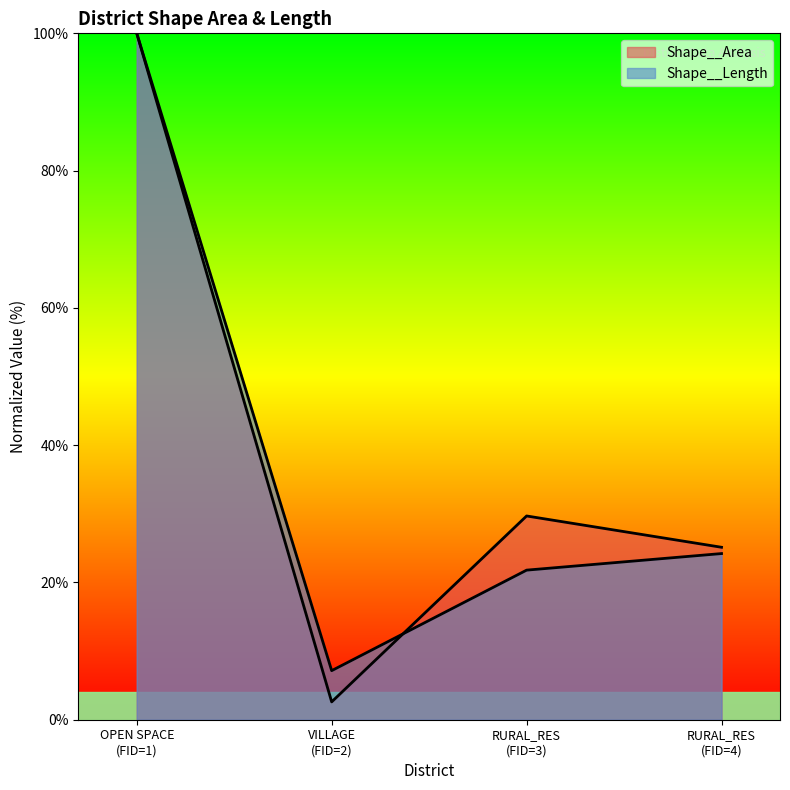

List the series in order of their overall mean, lowest first.

Shape__Length, Shape__Area